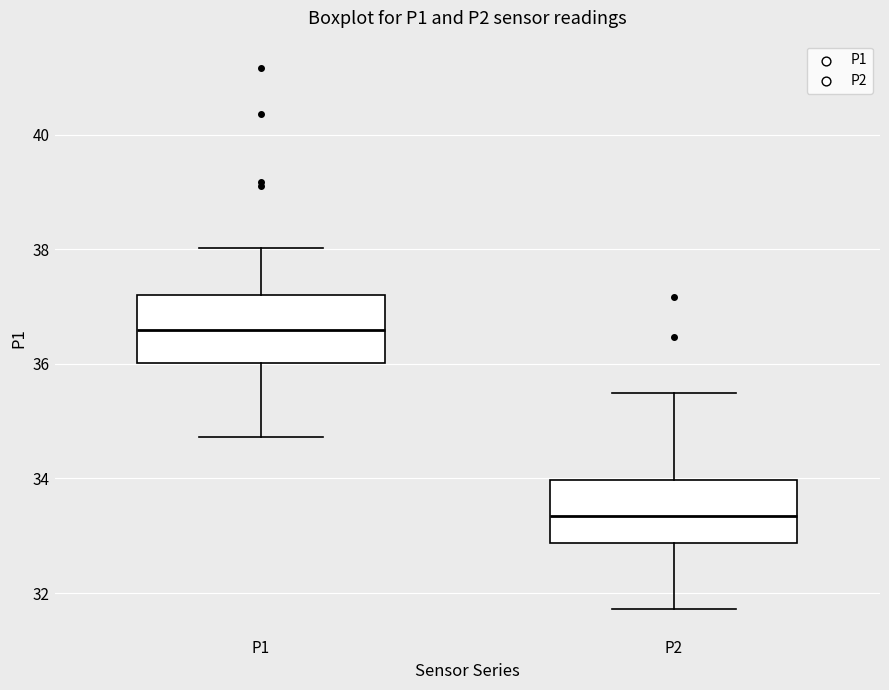

Reading left to right, transcribe this box plot: for each box, give where its median line is, the range the box spans, and where its two whiskers end, as read against the y-axis. The values are not printed on the chart, so give them approximately, as read against the axis.

P1: median 36.6, box 36.0 to 37.2, whiskers 34.8 to 38.0
P2: median 33.4, box 32.8 to 34.0, whiskers 31.8 to 35.6